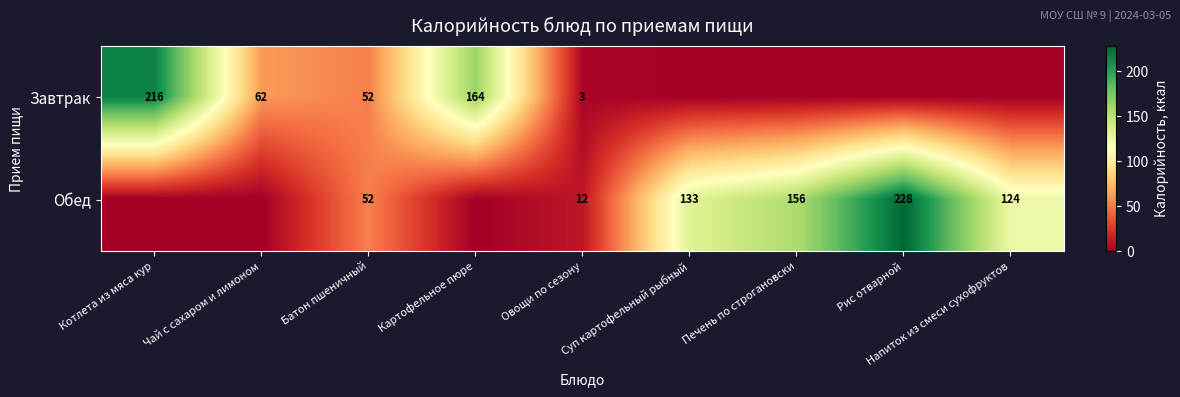

What is the sum of the Обед values at Рис отварной and Овощи по сезону?

240